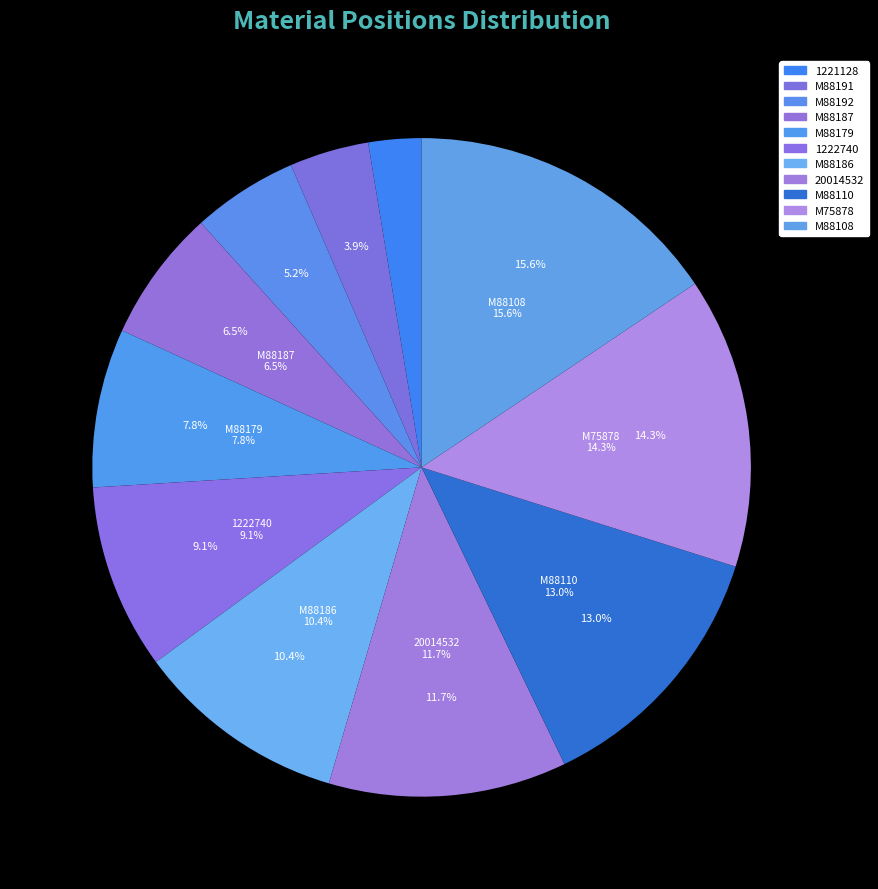

Rank the categories by value from highest to lowest.

M88108, M75878, M88110, 20014532, M88186, 1222740, M88179, M88187, M88192, M88191, 1221128